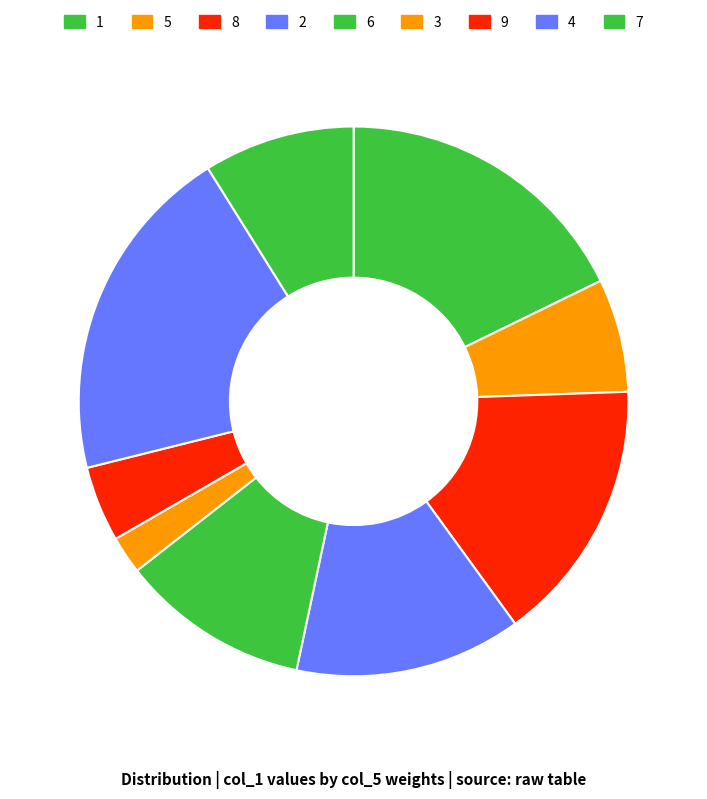

How many slices are in this pie chart?

9